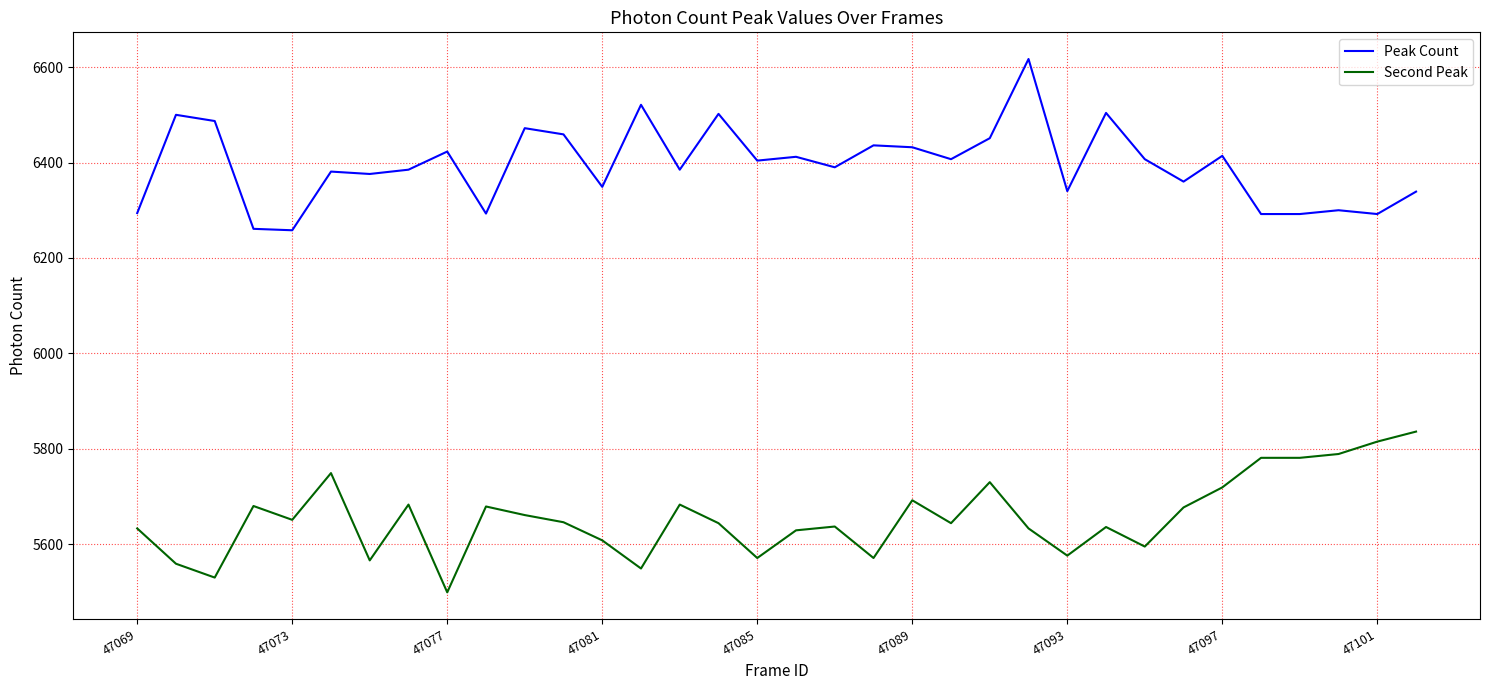

Which series has the widest spread of values?

Peak Count